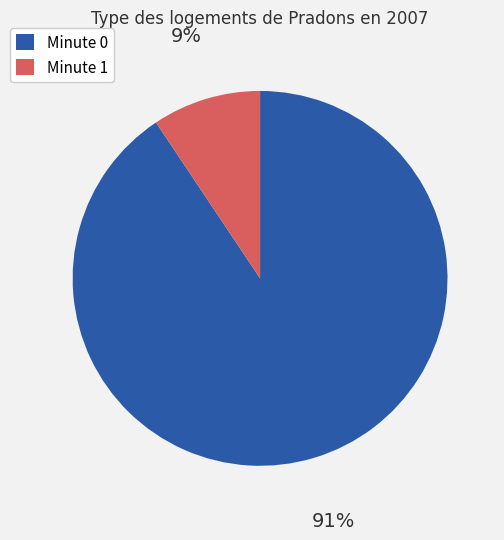

To the nearest percent, what percentage of the pie is Minute 0?

91%